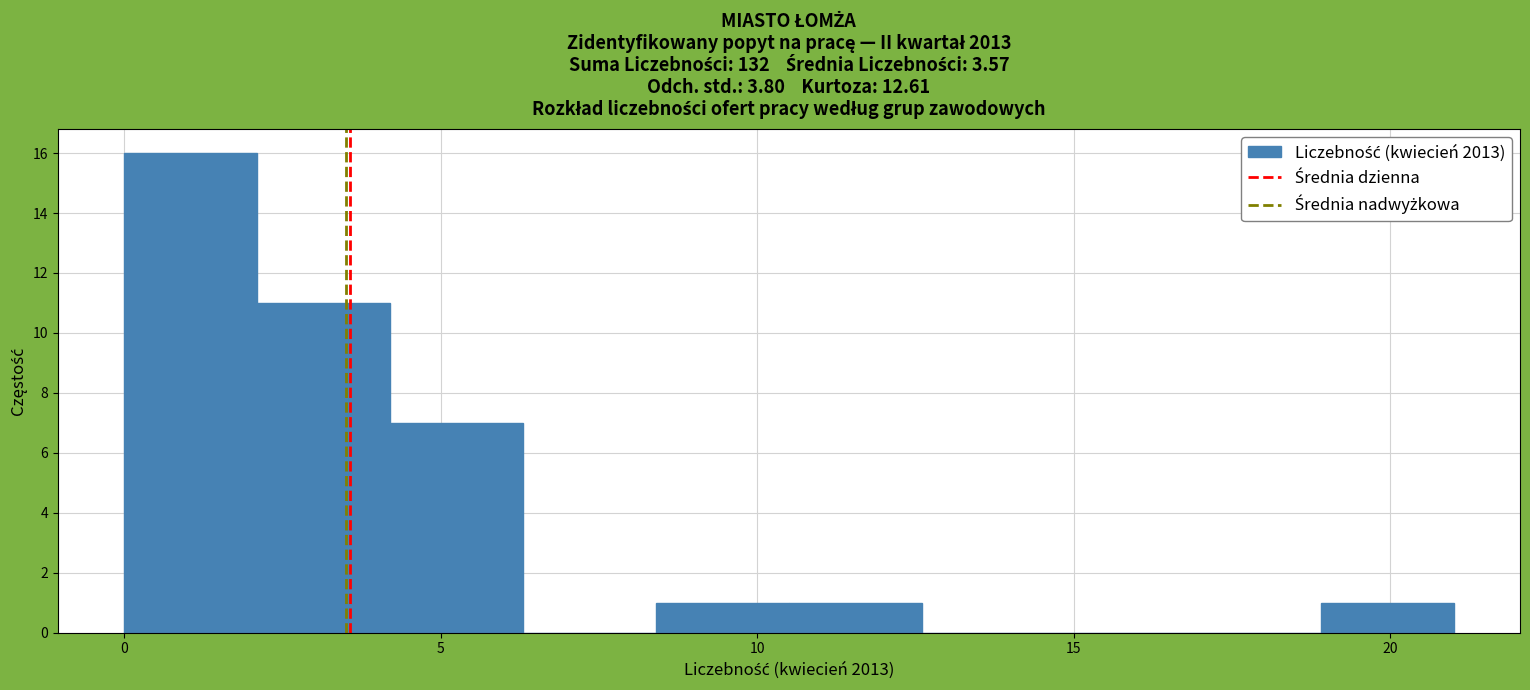

Which range on the x-axis has the tallest bar?

0.0 to 2.1